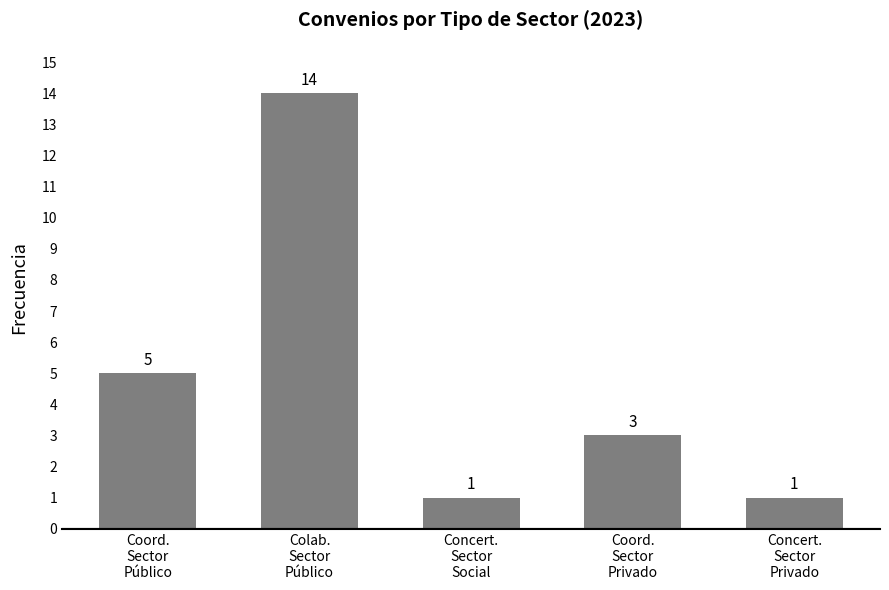

What position from the left is Coord.
Sector
Privado?

4